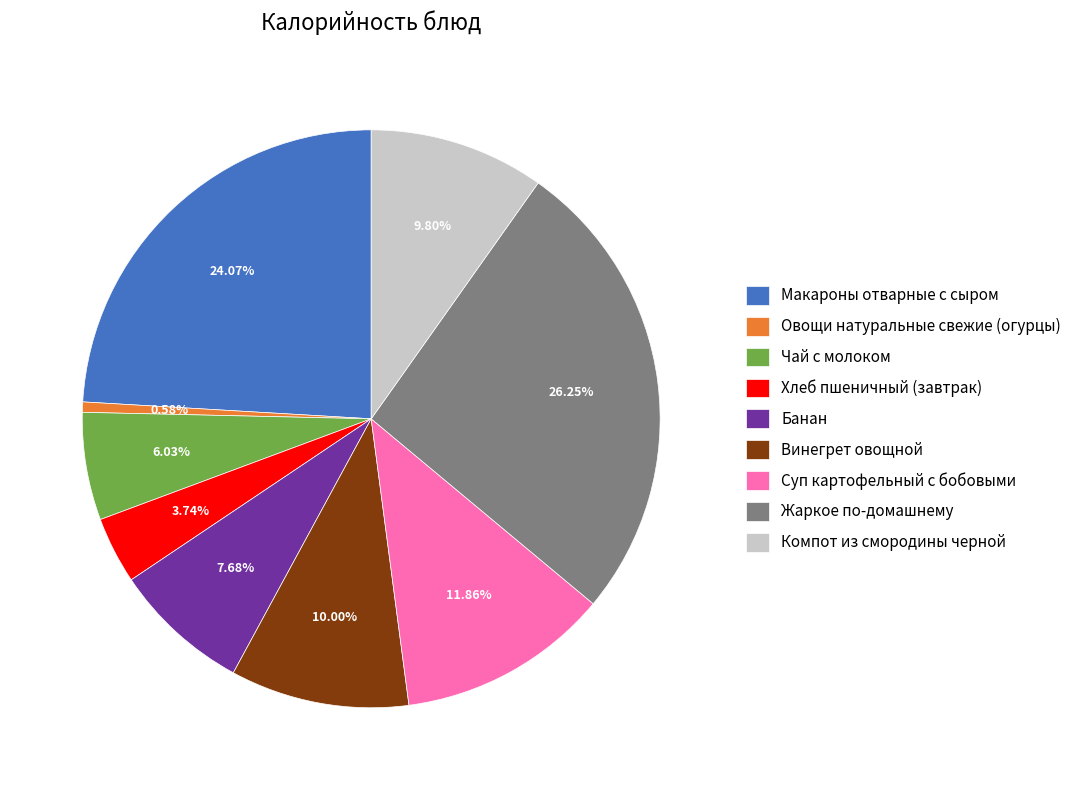

Which category has the biggest portion of the pie?

Жаркое по-домашнему